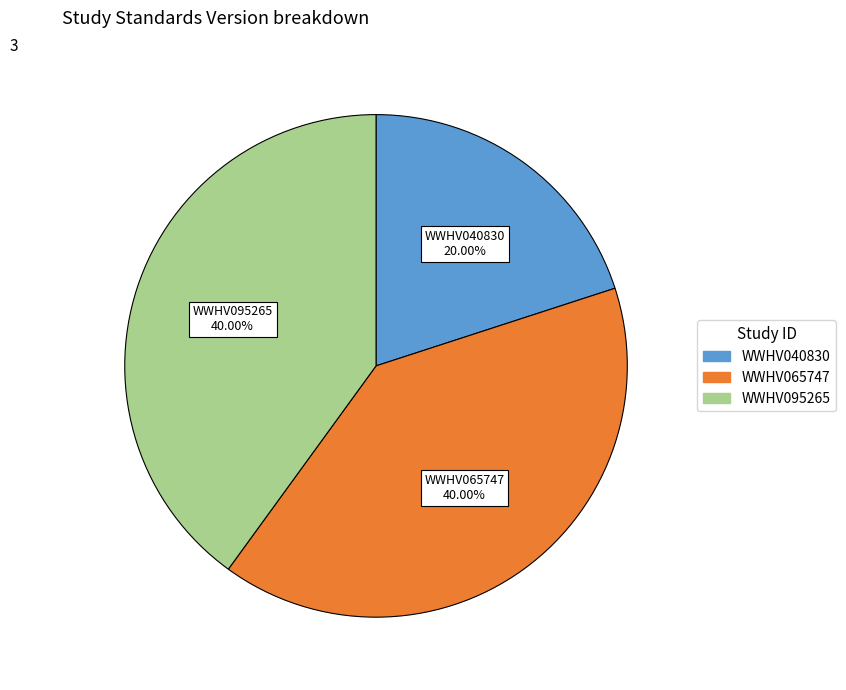

Which slice is the smallest?

WWHV040830